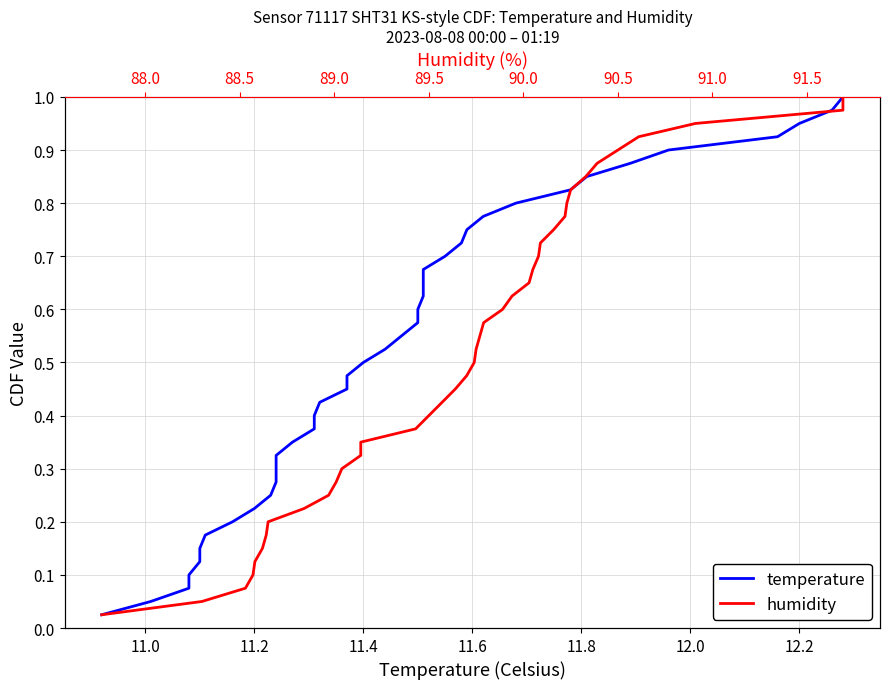

What is the difference between the maximum and second lowest values in the temperature series?

0.9